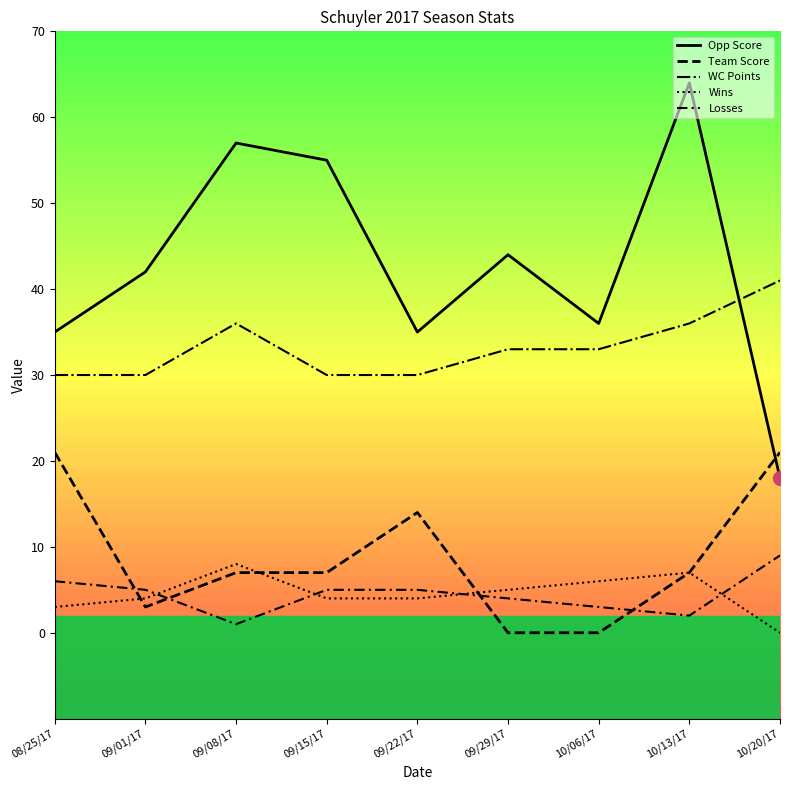

Is this an area chart (filled region under the line)?

No